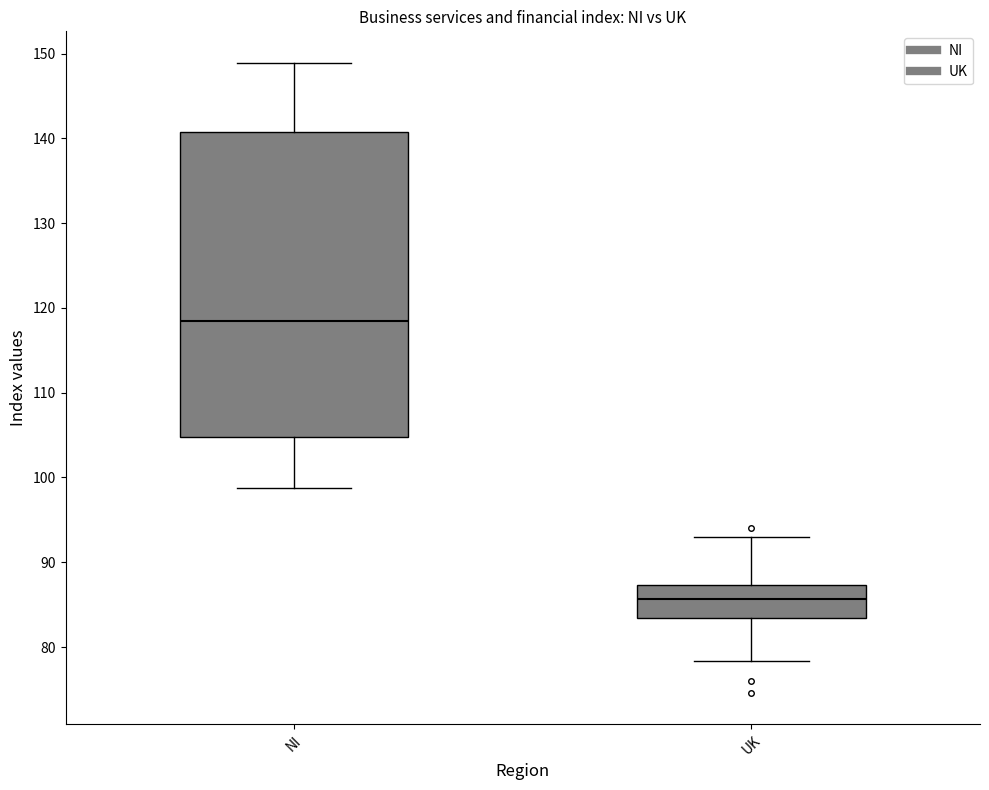

Reading left to right, transcribe this box plot: for each box, give where its median line is, the range the box spans, and where its two whiskers end, as read against the y-axis. The values are not printed on the chart, so give them approximately, as read against the axis.

NI: median 119, box 105 to 141, whiskers 99 to 149
UK: median 86, box 83 to 87, whiskers 78 to 93